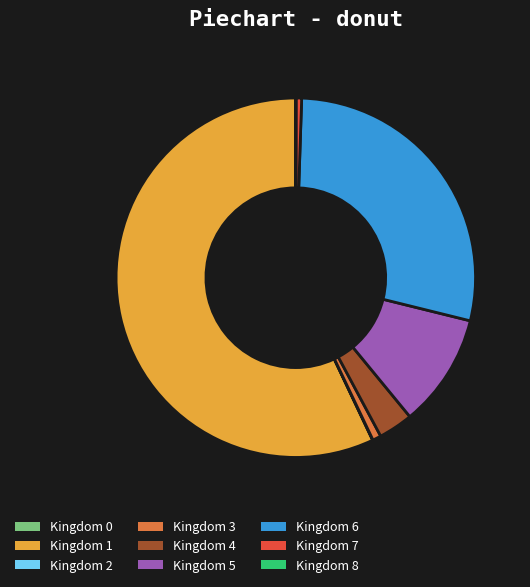

Between Kingdom 7 and Kingdom 1, which is larger?

Kingdom 1